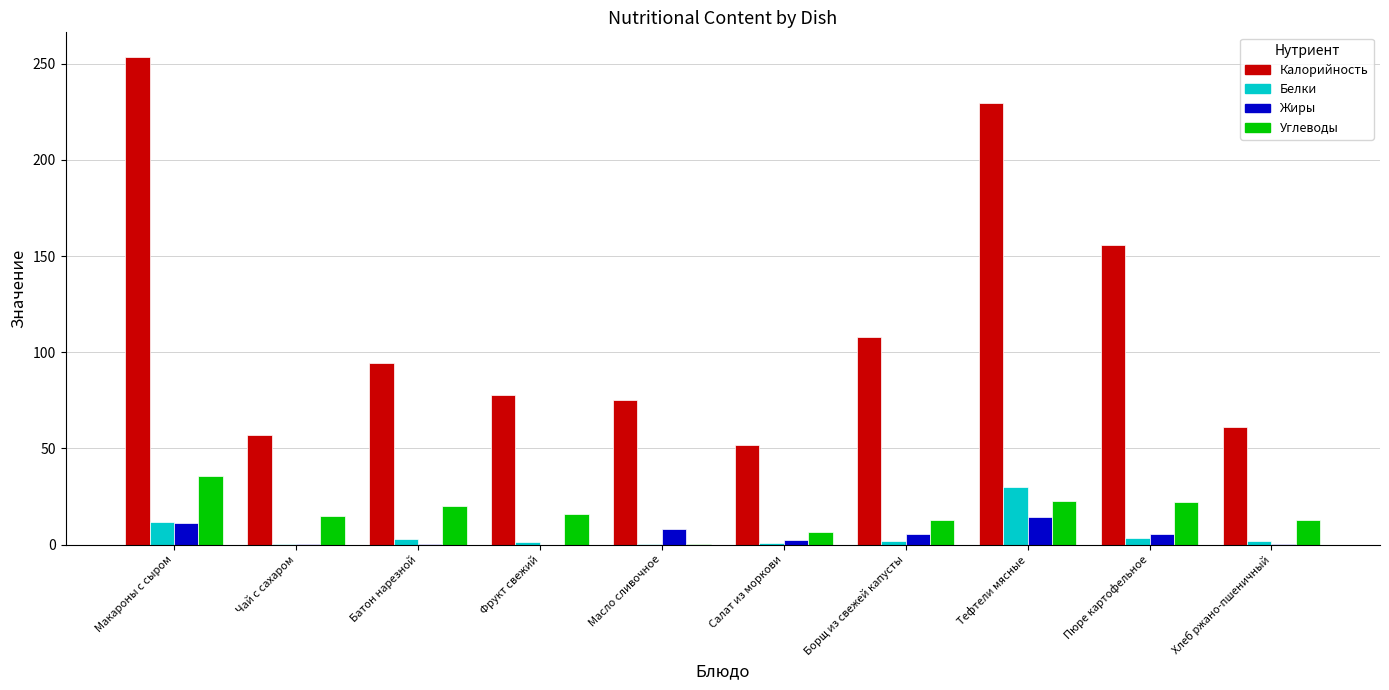

Between Масло сливочное and Тефтели мясные, which series saw the biggest shift?

Калорийность